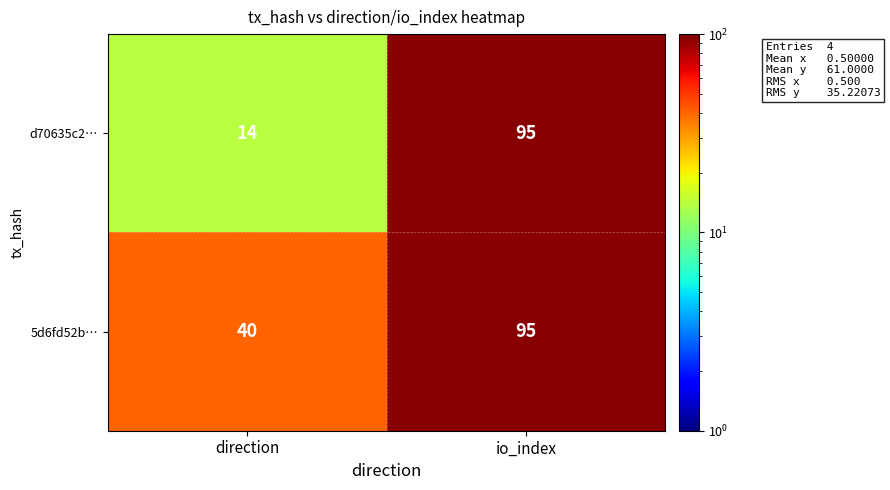

What is the smallest value displayed?

14